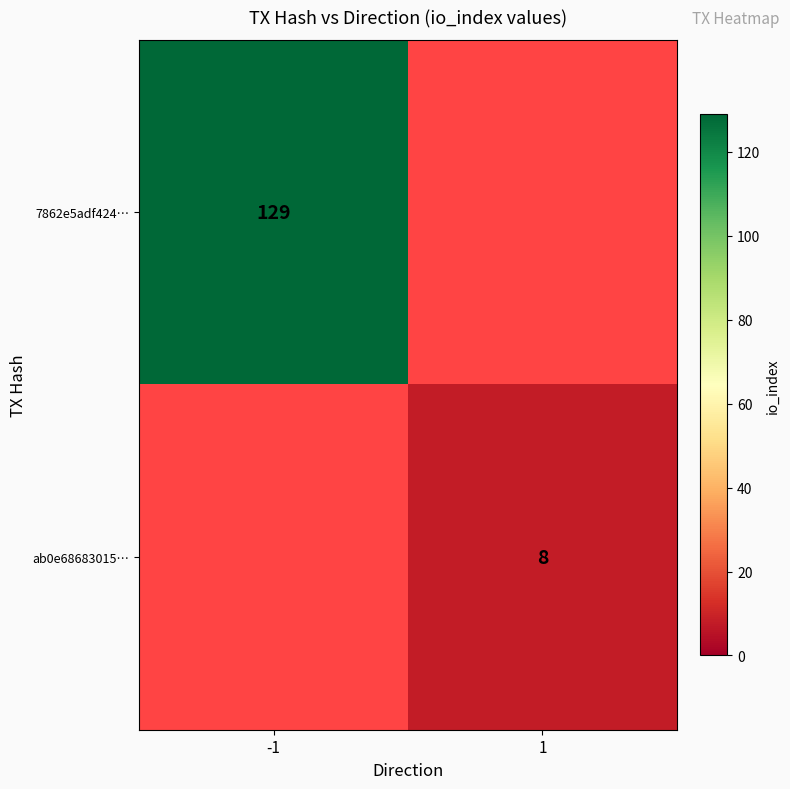

The value of ab0e68683015… at 1 is 13. True or false?

False